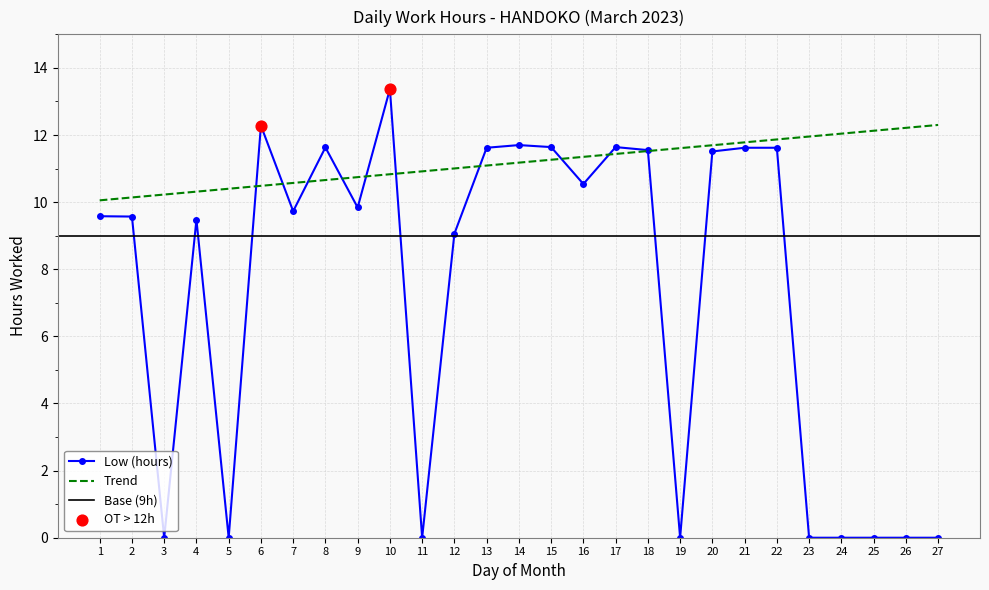

What is the change in value from 12 to 14?

+2.6